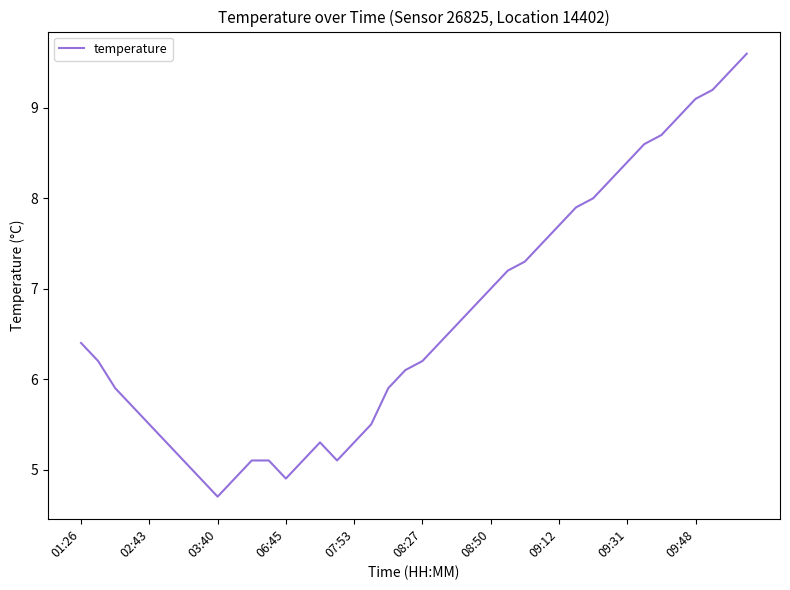

What is the smallest value displayed?

4.7